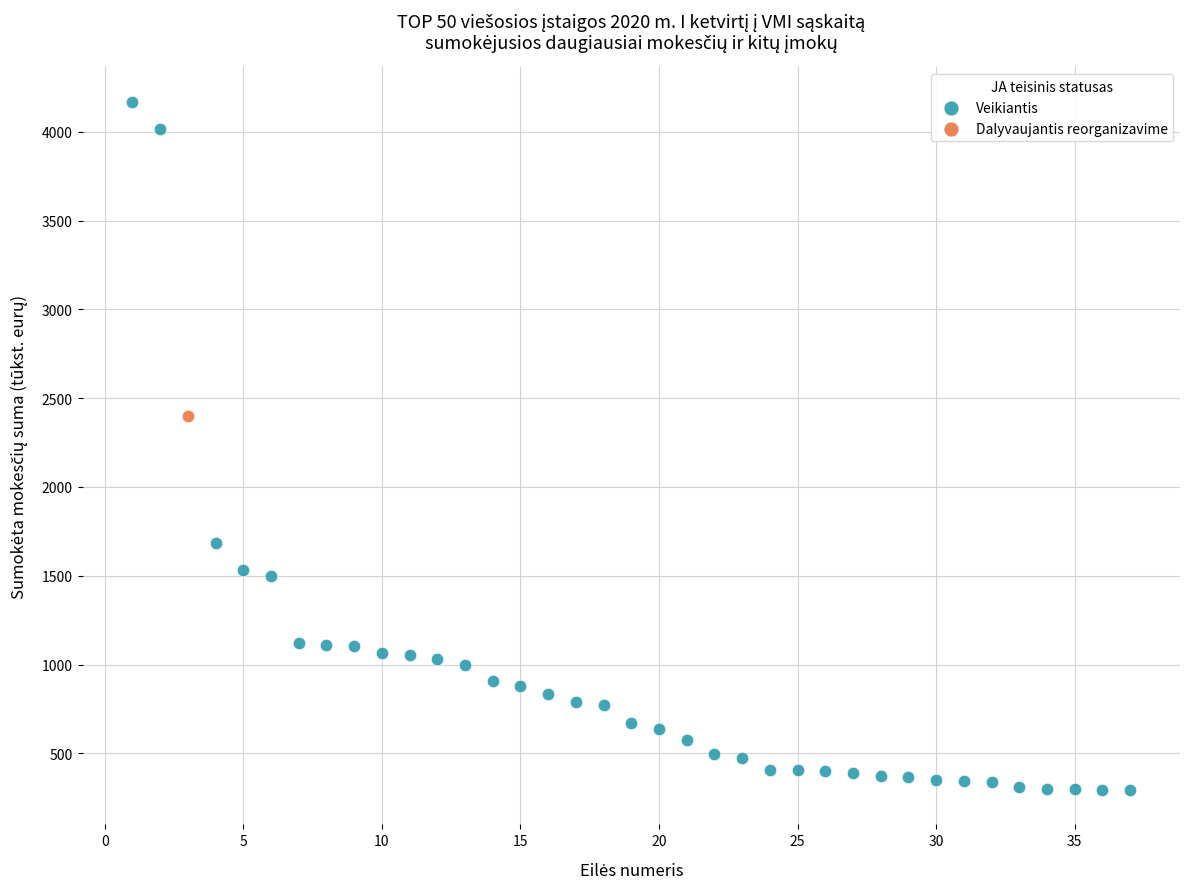

What are all the series names shown in the legend?

Veikiantis, Dalyvaujantis reorganizavime